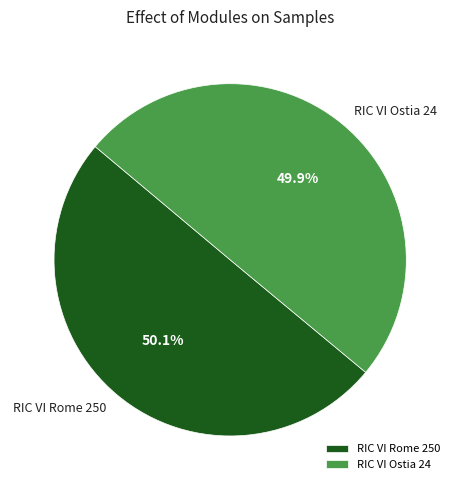

To the nearest percent, what is the average slice percentage?

50%